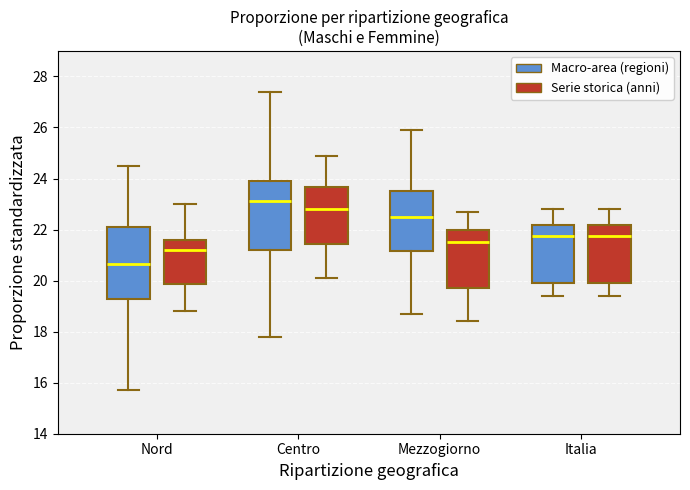

Reading left to right, read every box against the y-axis: the position of its median line, the range the box covers, and the ends of its whiskers. The values are not printed on the chart, so give them approximately, as read against the axis.

Nord (Macro-area (regioni)): median 20.6, box 19.2 to 22.2, whiskers 15.8 to 24.6
Nord (Serie storica (anni)): median 21.2, box 19.8 to 21.6, whiskers 18.8 to 23.0
Centro (Macro-area (regioni)): median 23.2, box 21.2 to 24.0, whiskers 17.8 to 27.4
Centro (Serie storica (anni)): median 22.8, box 21.4 to 23.6, whiskers 20.2 to 25.0
Mezzogiorno (Macro-area (regioni)): median 22.6, box 21.2 to 23.6, whiskers 18.8 to 26.0
Mezzogiorno (Serie storica (anni)): median 21.6, box 19.8 to 22.0, whiskers 18.4 to 22.8
Italia (Macro-area (regioni)): median 21.8, box 20.0 to 22.2, whiskers 19.4 to 22.8
Italia (Serie storica (anni)): median 21.8, box 20.0 to 22.2, whiskers 19.4 to 22.8